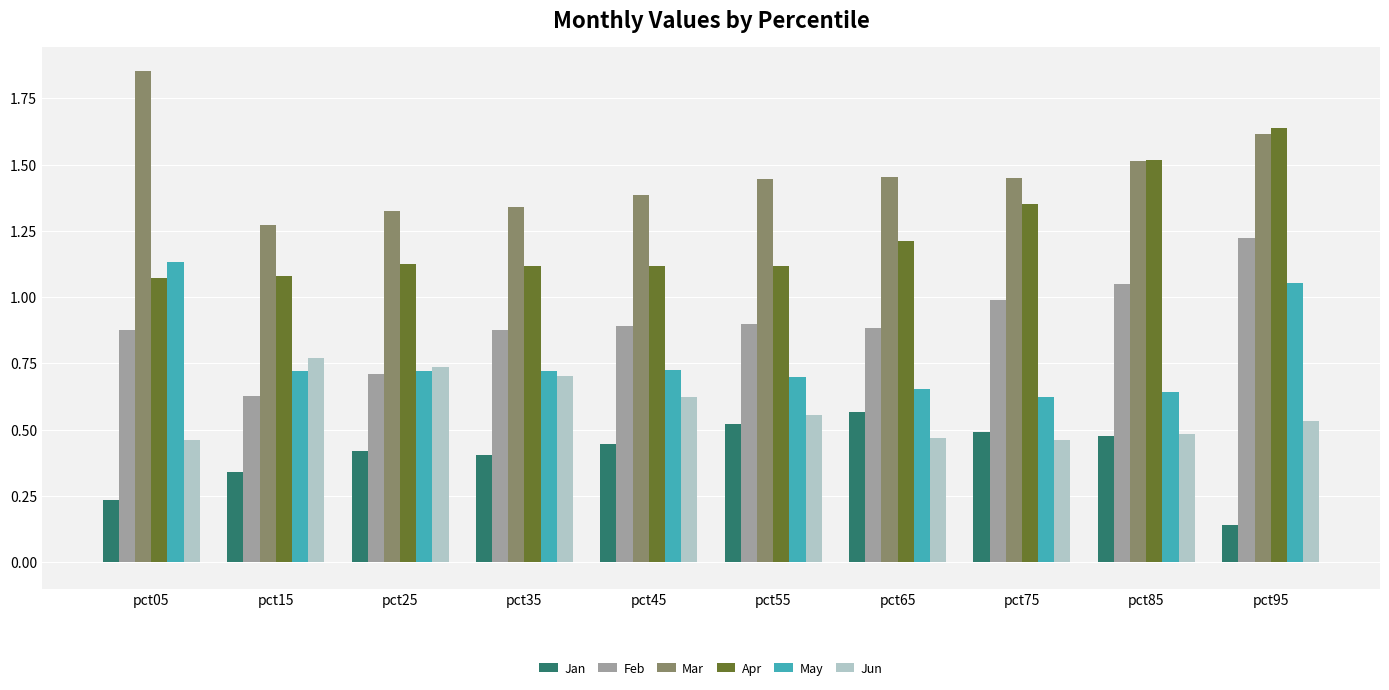

Which category has the highest value in the Feb series?

pct95